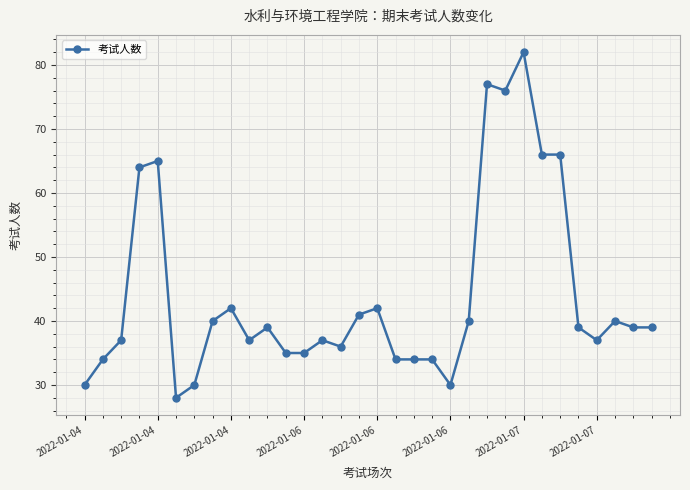

What is the maximum value shown in the chart?

82